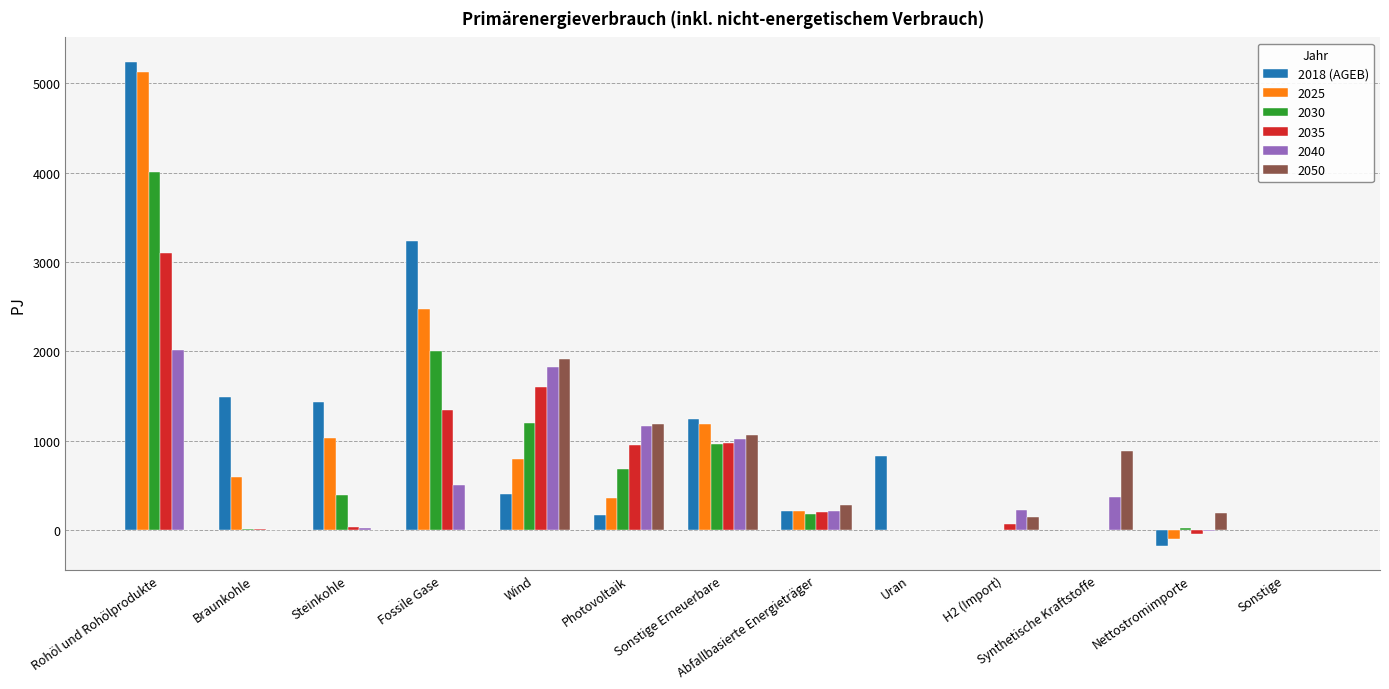

What is the highest value of the 2025 series?

5133.0